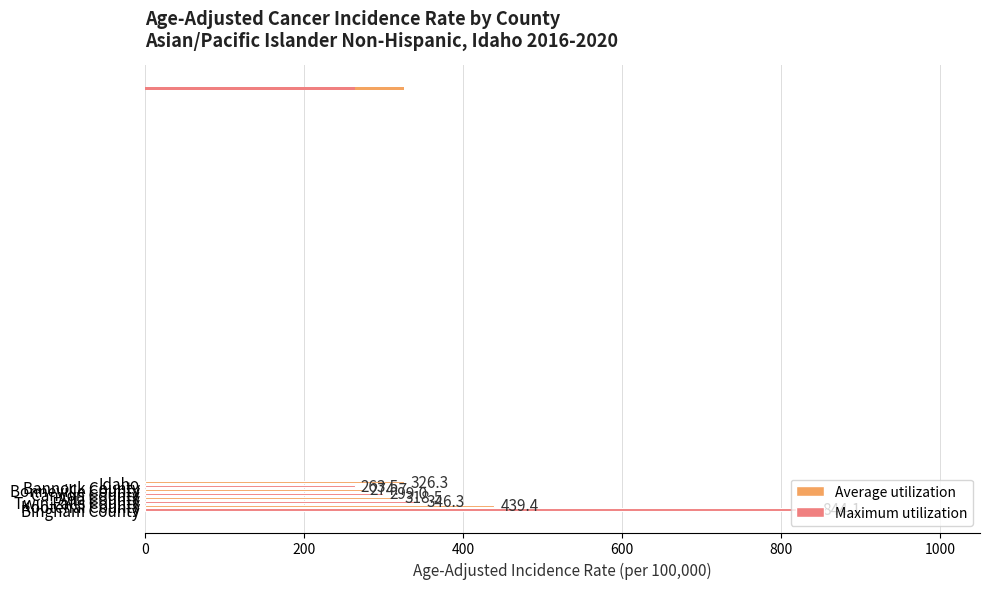

What is the smallest value displayed?

263.5